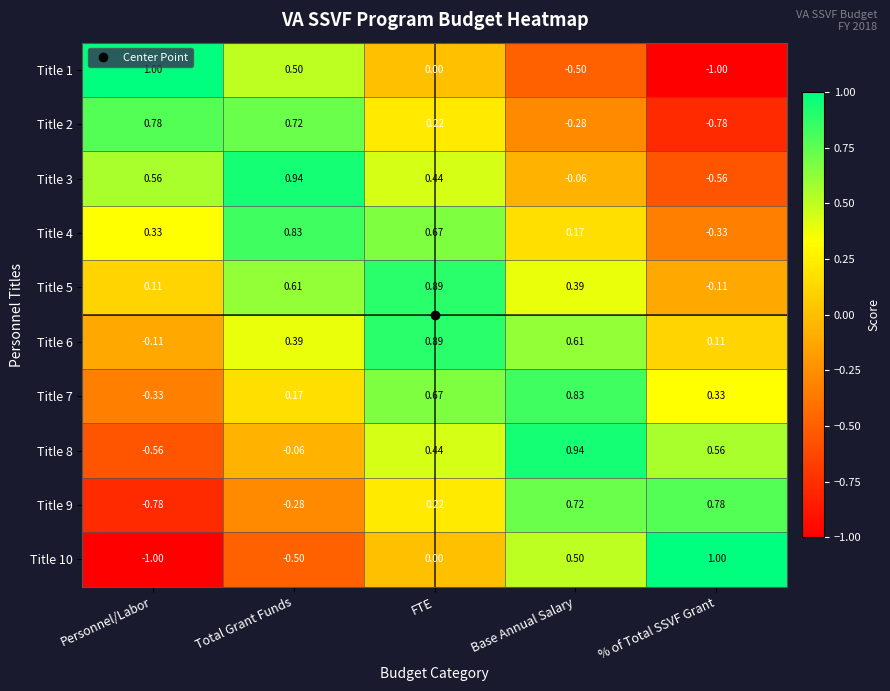

Where is Title 10 nearest to the value 0?

FTE